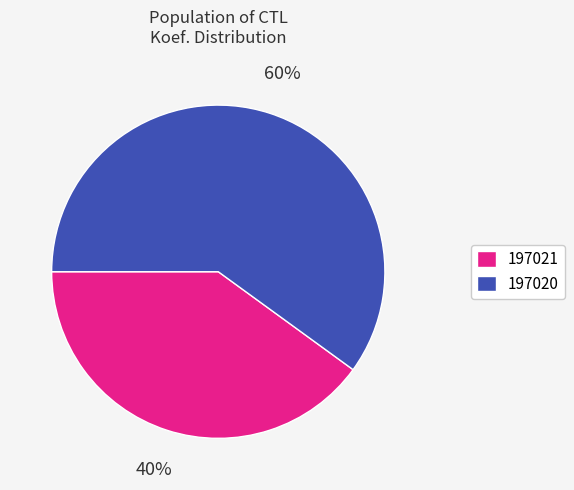

Which category accounts for the majority?

197020